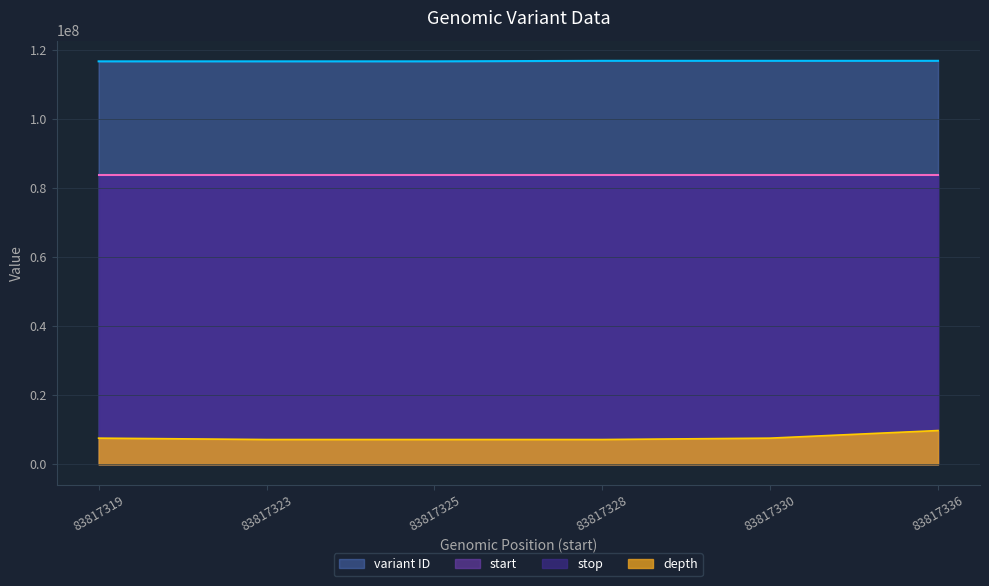

True or false: variant ID has more than 2 interior local peaks.

False